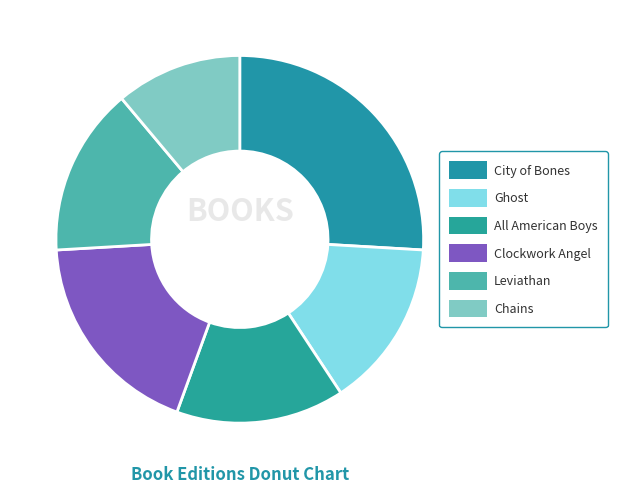

Count the number of slices in the pie.

6